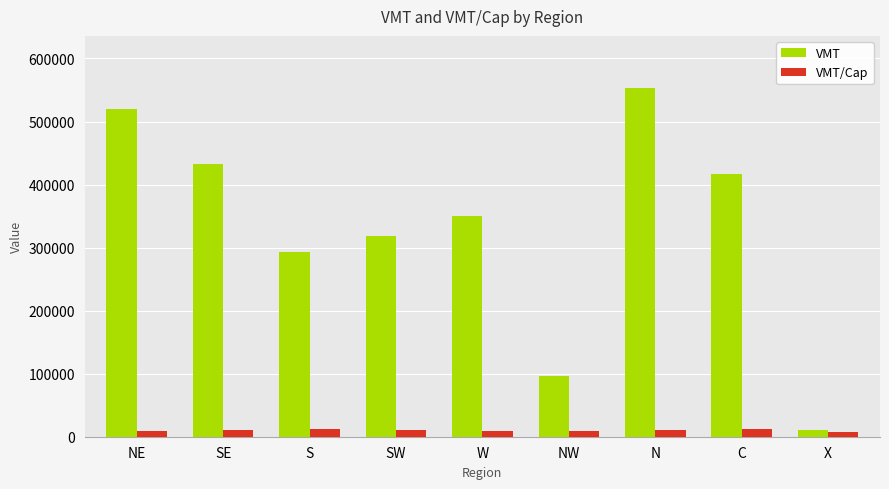

What is the sum of all VMT/Cap values?

91809.9